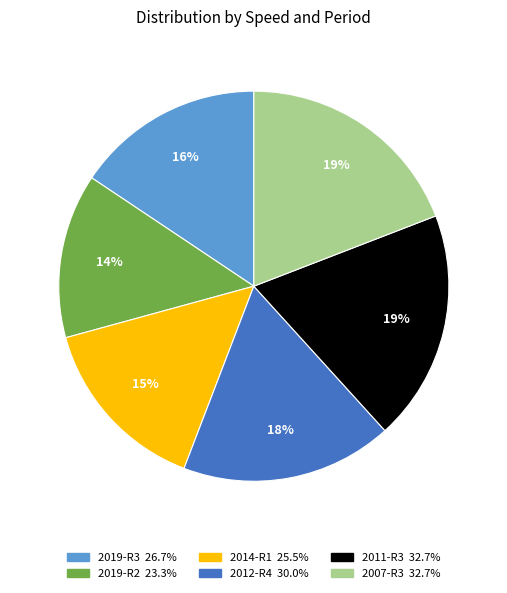

To the nearest percent, what is the average slice percentage?

17%